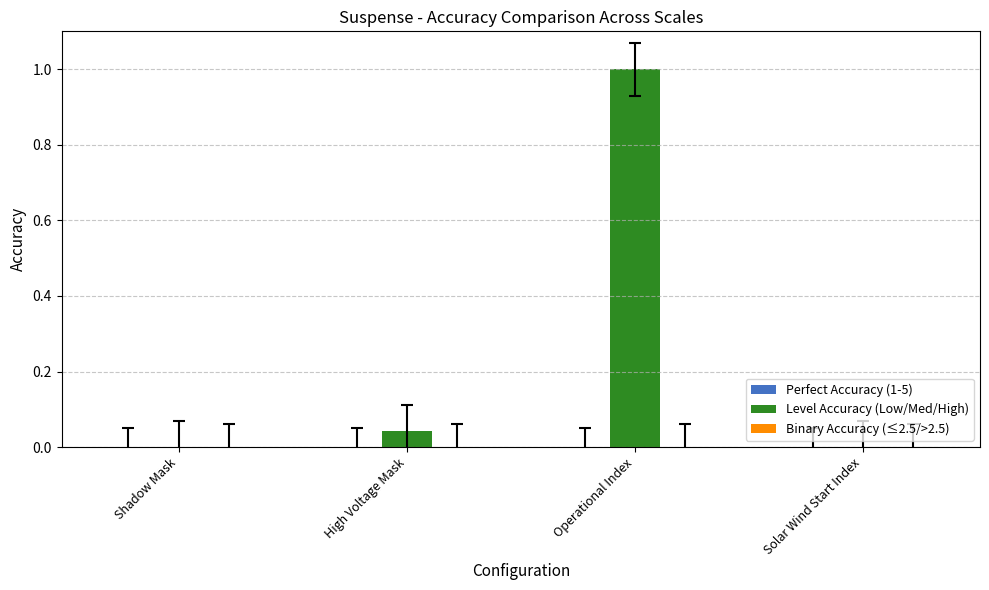

Count the number of data series in this chart.

1